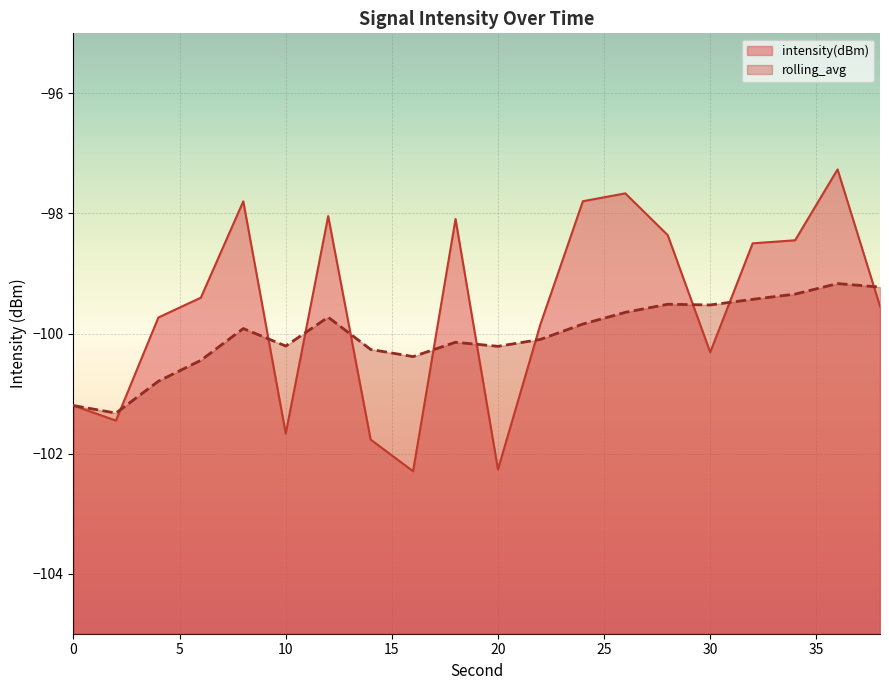

At which category does rolling_avg reach its first local peak?

8